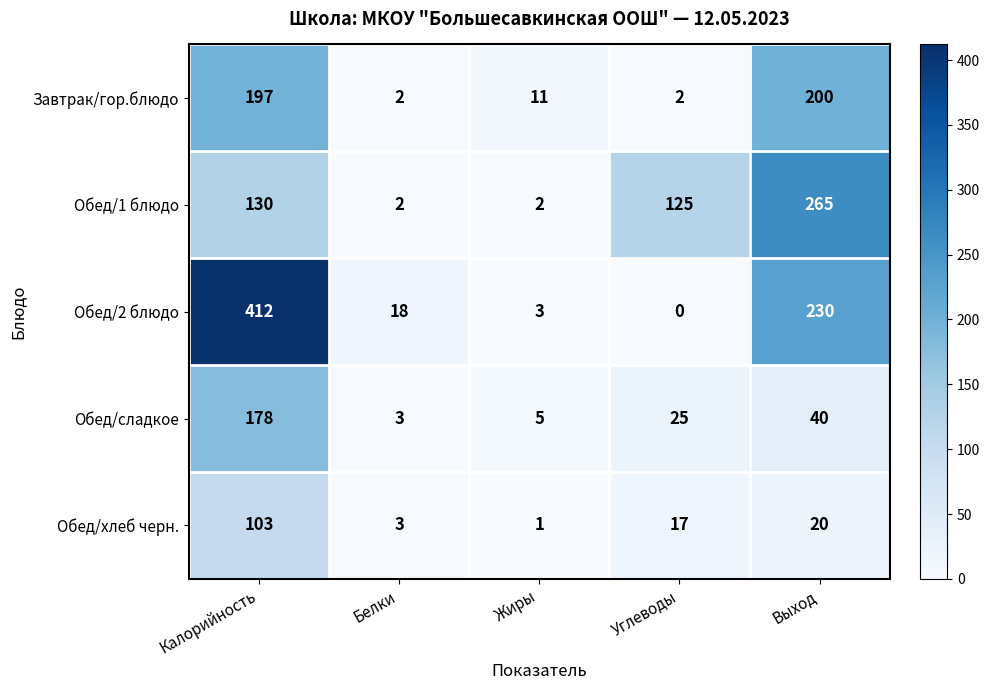

What is the difference between the highest and lowest values at Выход?

245